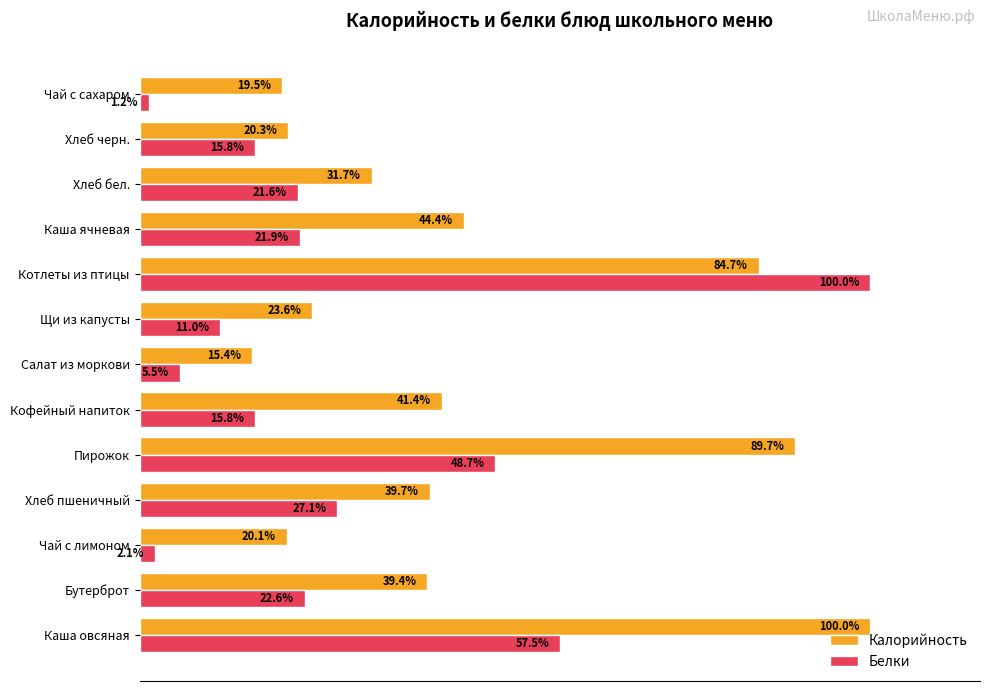

List the series in order of their overall mean, highest first.

Калорийность, Белки